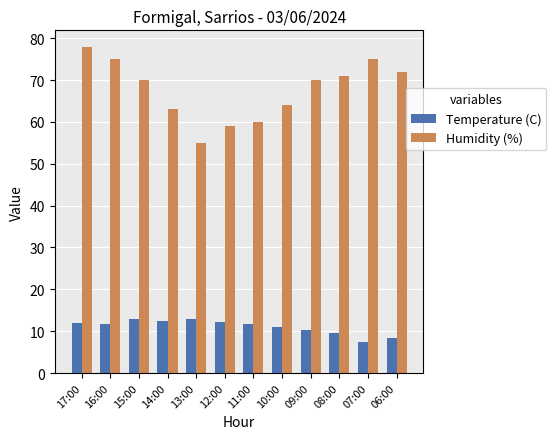

What is the spread (max minus min) of values at 15:00?

57.2